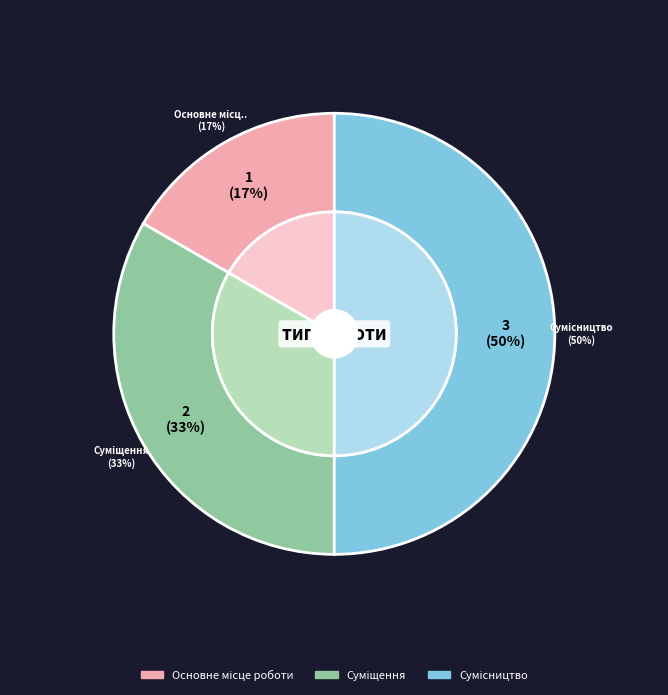

To the nearest percent, what is the combined percentage of Сумісництво and Суміщення?

83%